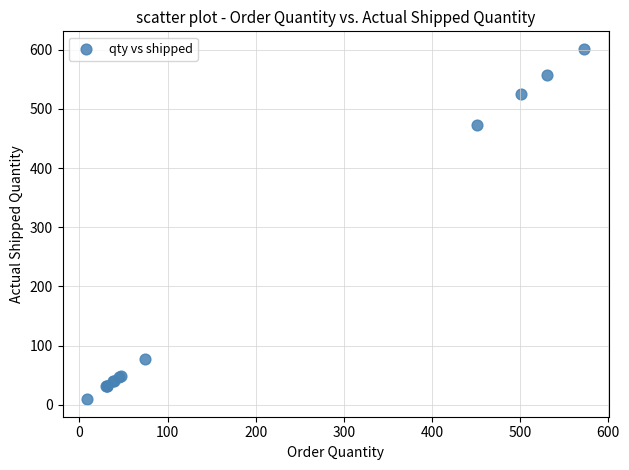

What Y value in the scatter plot is closest to 305?

473.6